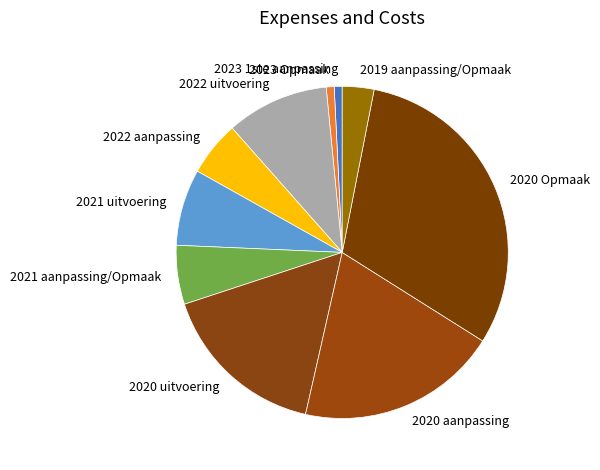

Is there a majority slice in this chart?

No